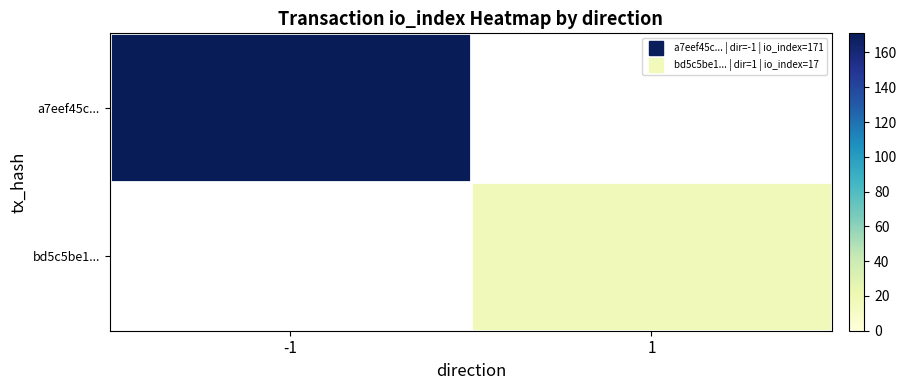

Rank the series by their maximum value, from highest to lowest.

a7eef45c..., bd5c5be1...